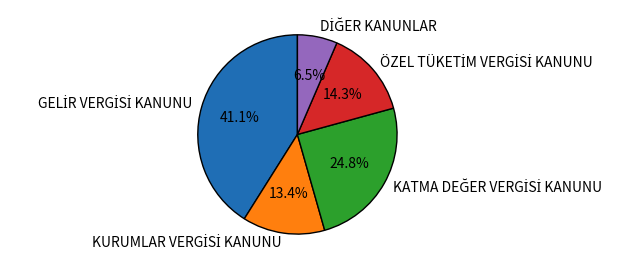

Is there any slice that represents more than half of the pie?

No